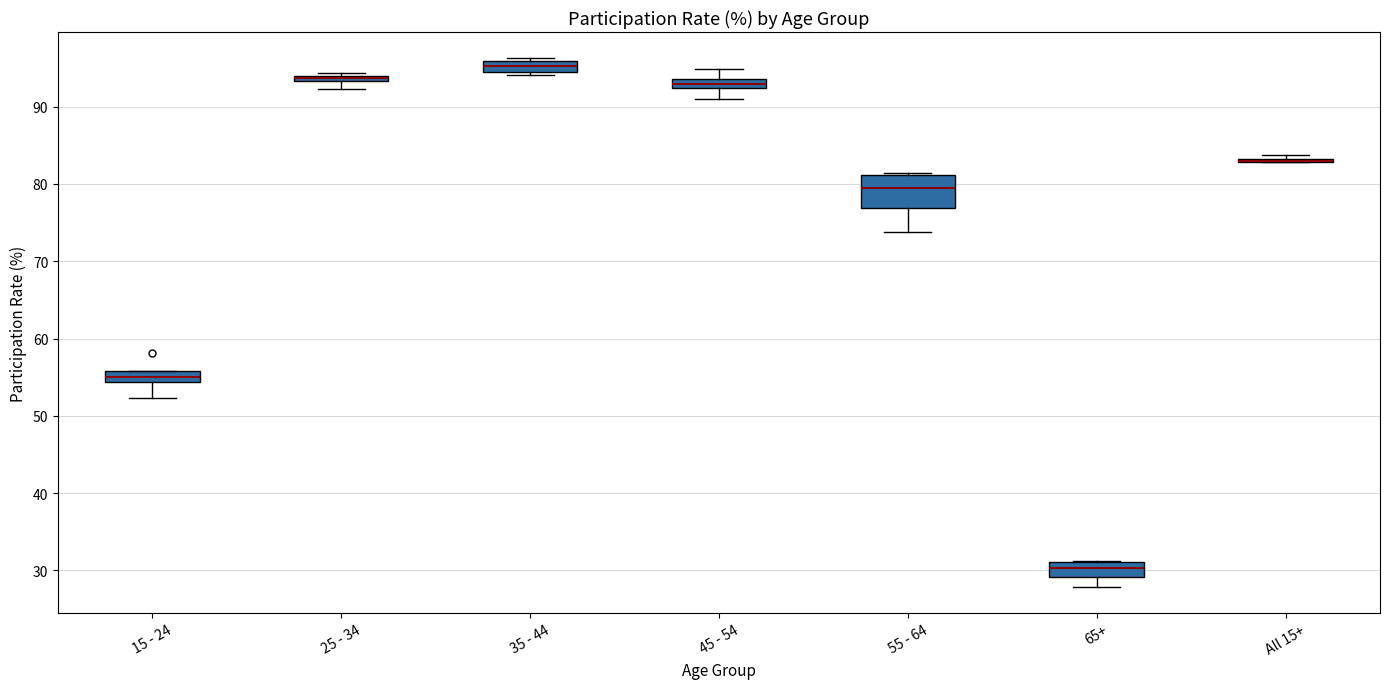

Where is the upper edge of the box for 55 - 64 on the y-axis? The values are not printed on the chart, so give them approximately, as read against the axis.

81